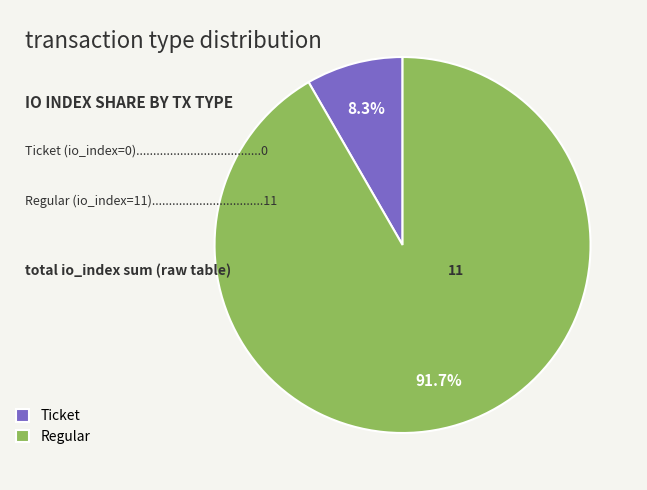

What portion of the pie excludes Ticket?

91.7%